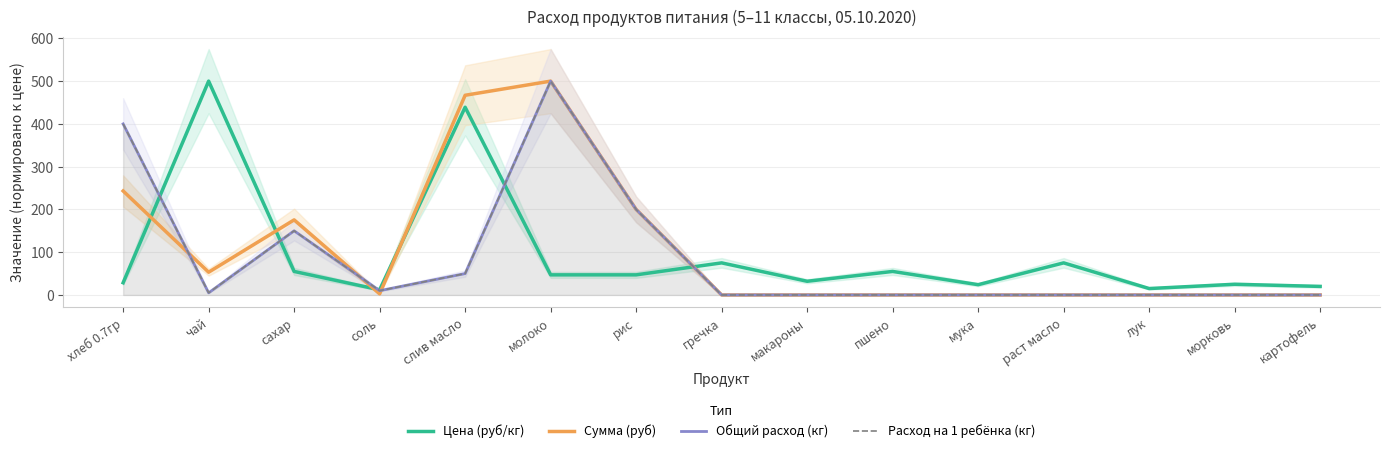

What is the spread (max minus min) of values at макароны?

32.0